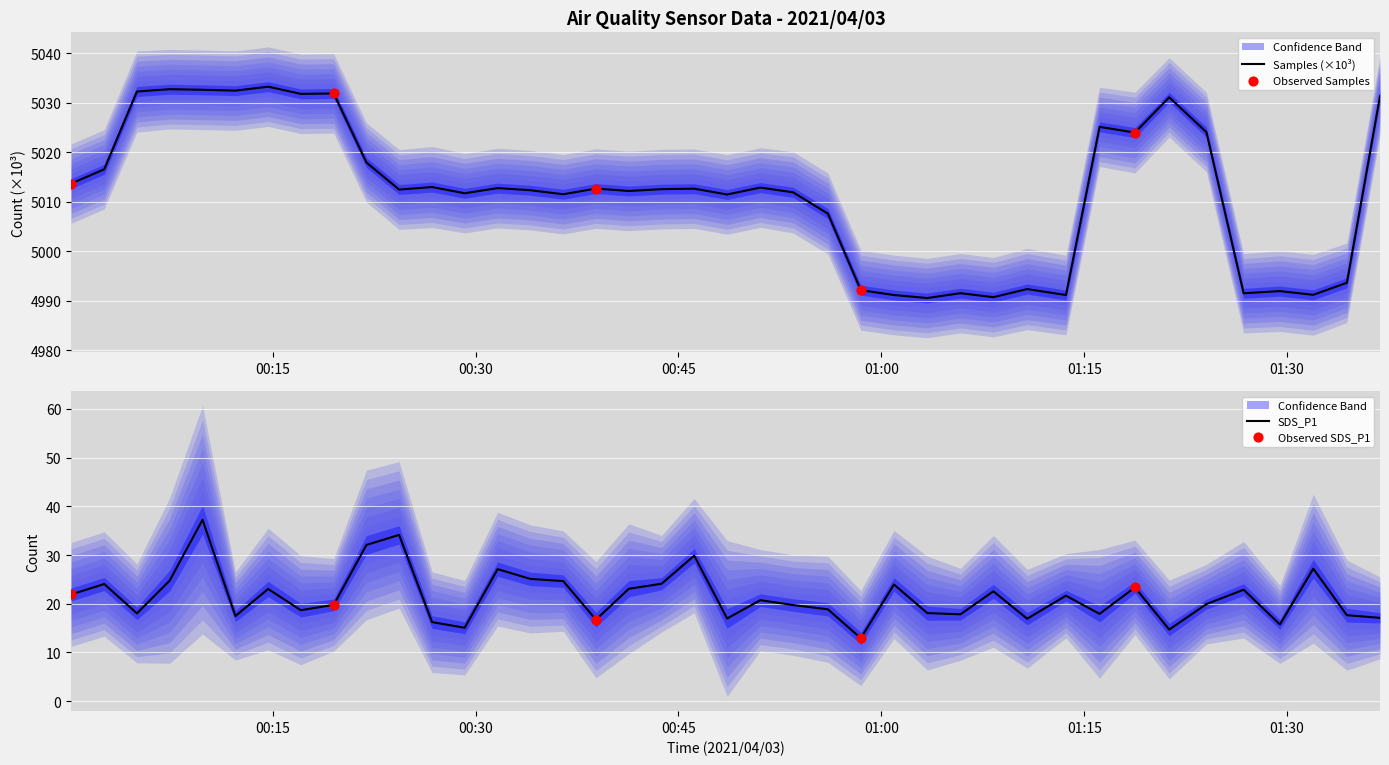

Which series contains the highest Y value?

Samples